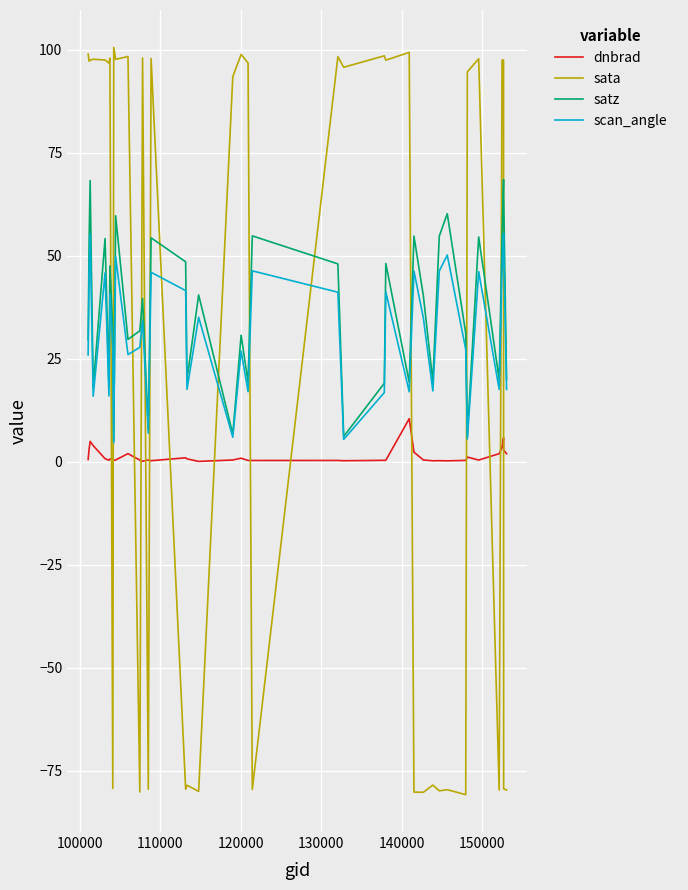

List the series in order of their peak value, lowest first.

dnbrad, scan_angle, satz, sata